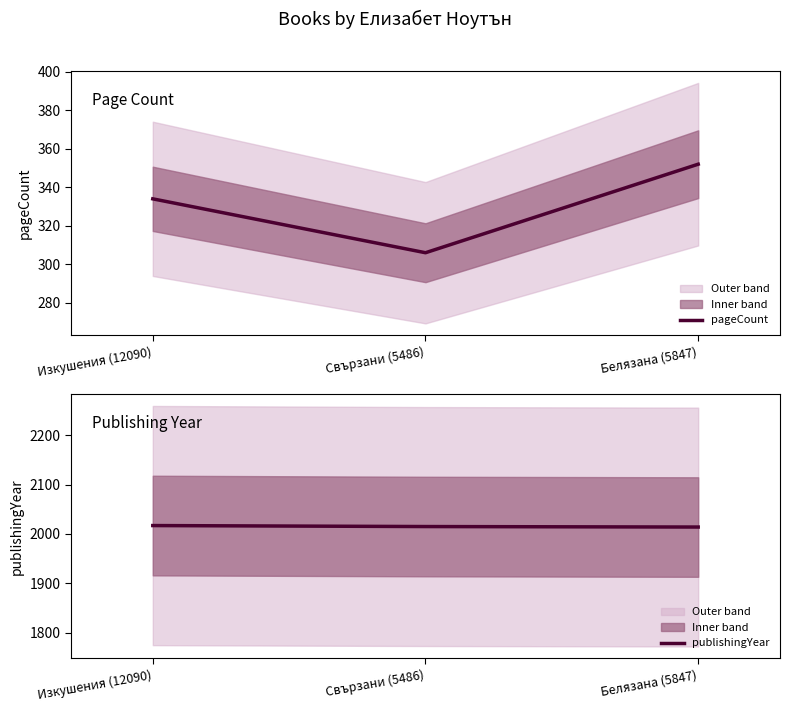

The publishingYear series shows 3068 at Белязана (5847). True or false?

False